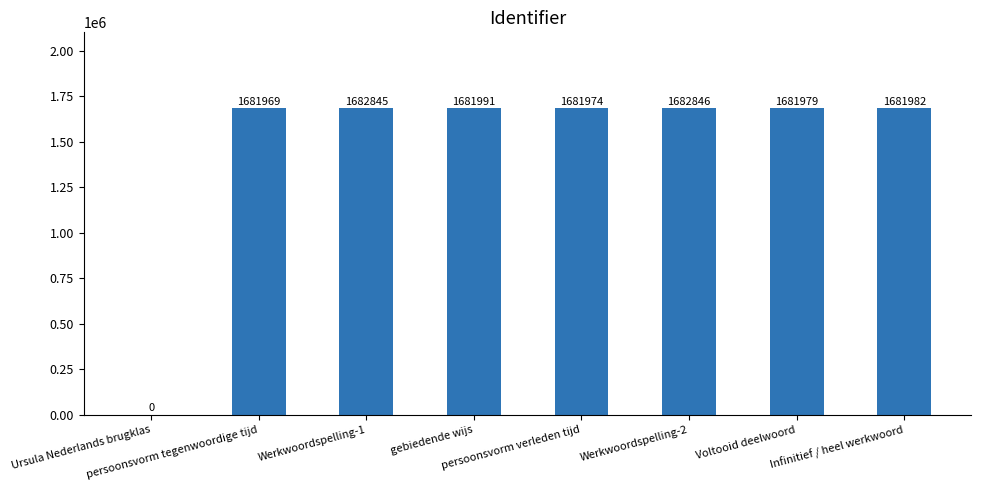

What is the greatest value displayed?

1682846